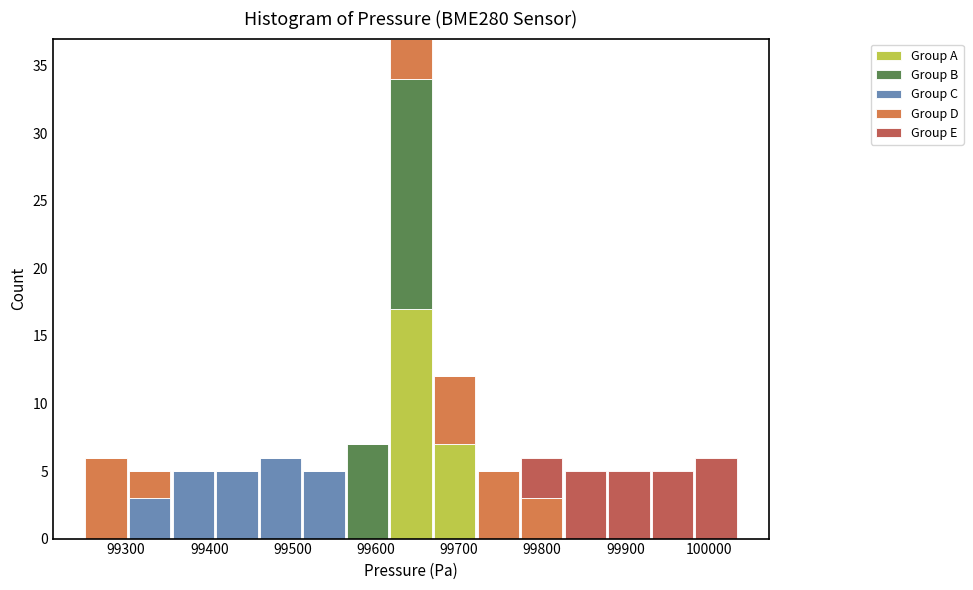

Which range on the x-axis has the tallest stacked bar (by total height)?

99620 to 99670